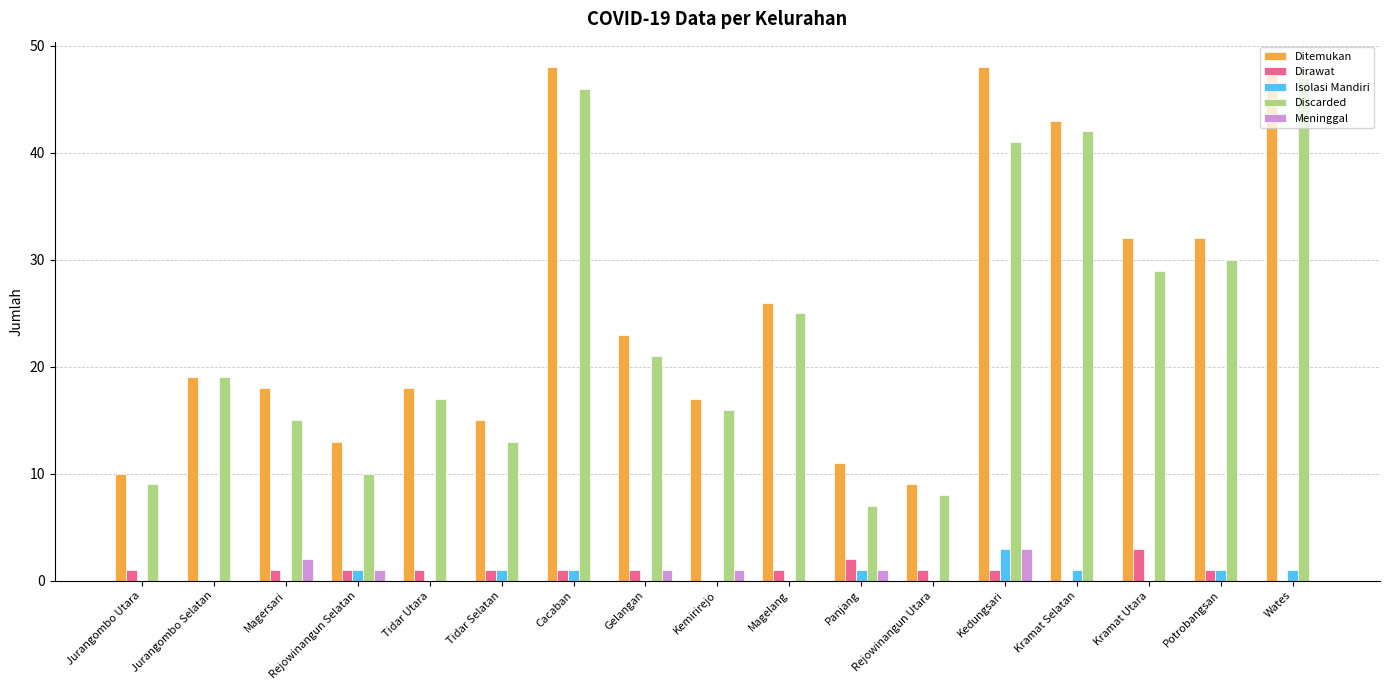

How many groups of bars are there?

17